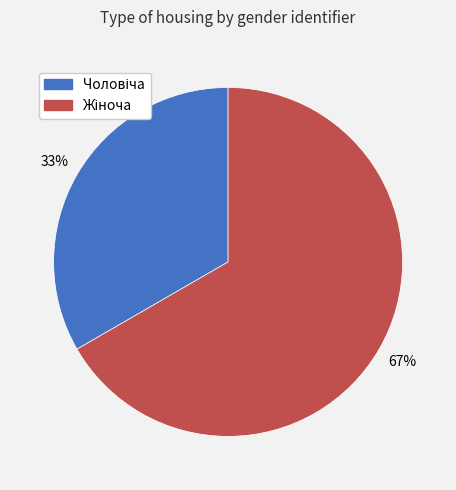

To the nearest percent, what is the average slice percentage?

50%